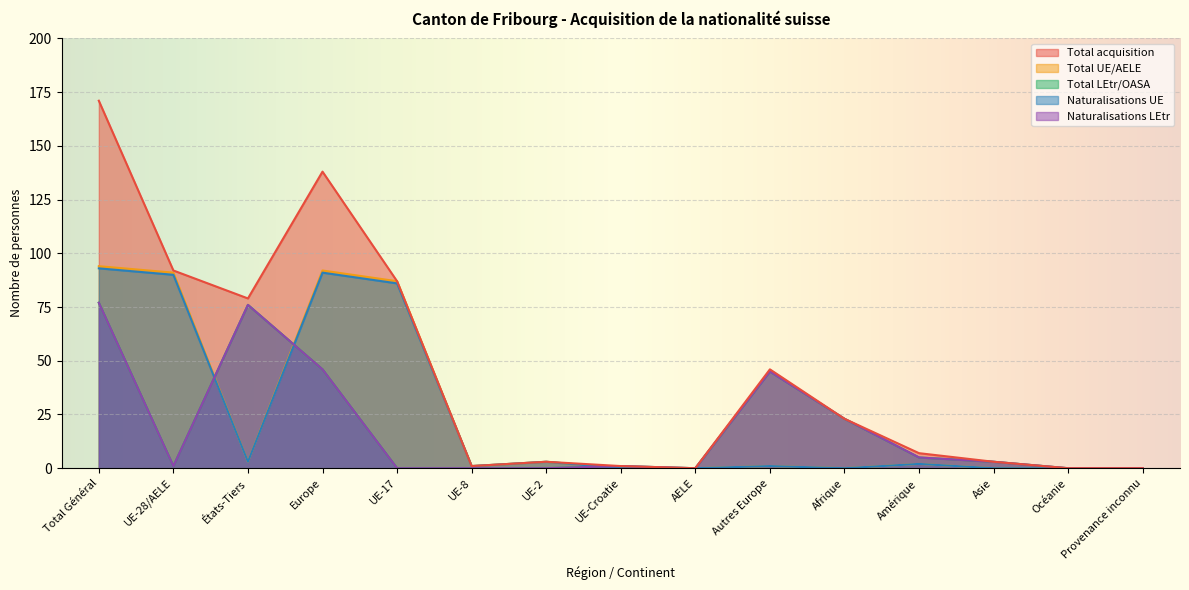

What is the sum of all Total acquisition values?

651